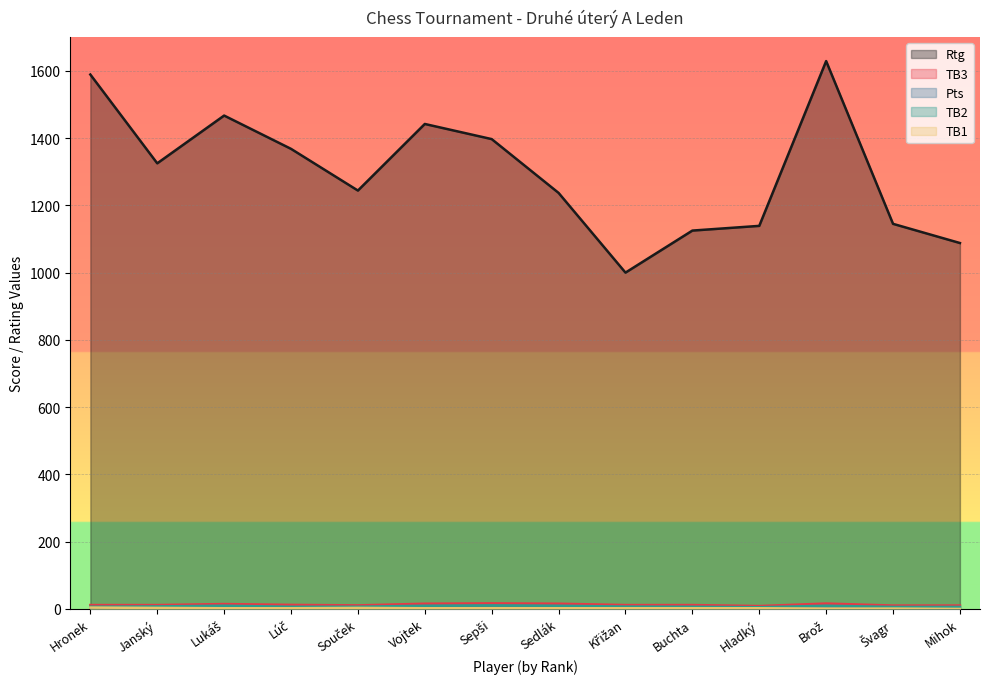

What is the label of the 12th point from the right?

Lukáš